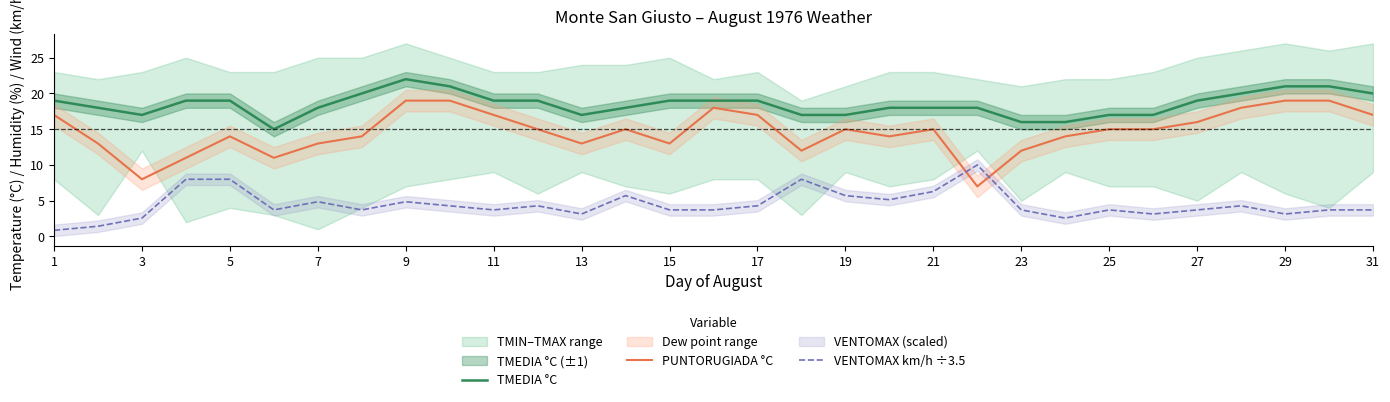

Reading left to right, list all the values displayed in this chart.

TMEDIA °C: 19.0	18.0	17.0	19.0	19.0	15.0	18.0	20.0	22.0	21.0	19.0	19.0	17.0	18.0	19.0	19.0	19.0	17.0	17.0	18.0	18.0	18.0	16.0	16.0	17.0	17.0	19.0	20.0	21.0	21.0	20.0
PUNTORUGIADA °C: 17.0	13.0	8.0	11.0	14.0	11.0	13.0	14.0	19.0	19.0	17.0	15.0	13.0	15.0	13.0	18.0	17.0	12.0	15.0	14.0	15.0	7.0	12.0	14.0	15.0	15.0	16.0	18.0	19.0	19.0	17.0
VENTOMAX km/h ÷3.5: 0.9	1.4	2.6	8.0	8.0	3.7	4.9	3.7	4.9	4.3	3.7	4.3	3.1	5.7	3.7	3.7	4.3	8.0	5.7	5.1	6.3	10.0	3.7	2.6	3.7	3.1	3.7	4.3	3.1	3.7	3.7